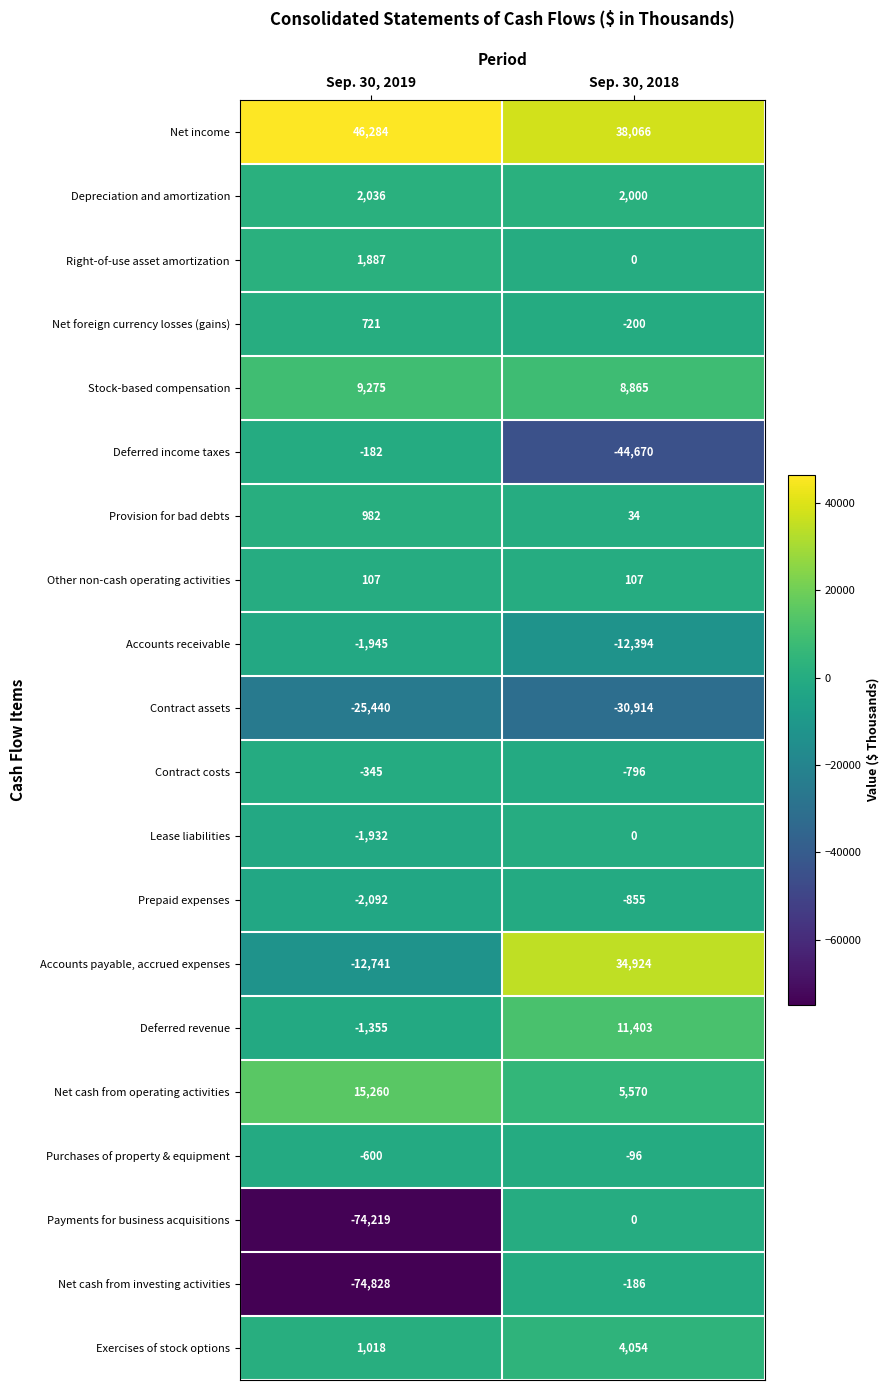

True or false: Exercises of stock options has a value of 1018 at Sep. 30, 2019.

True